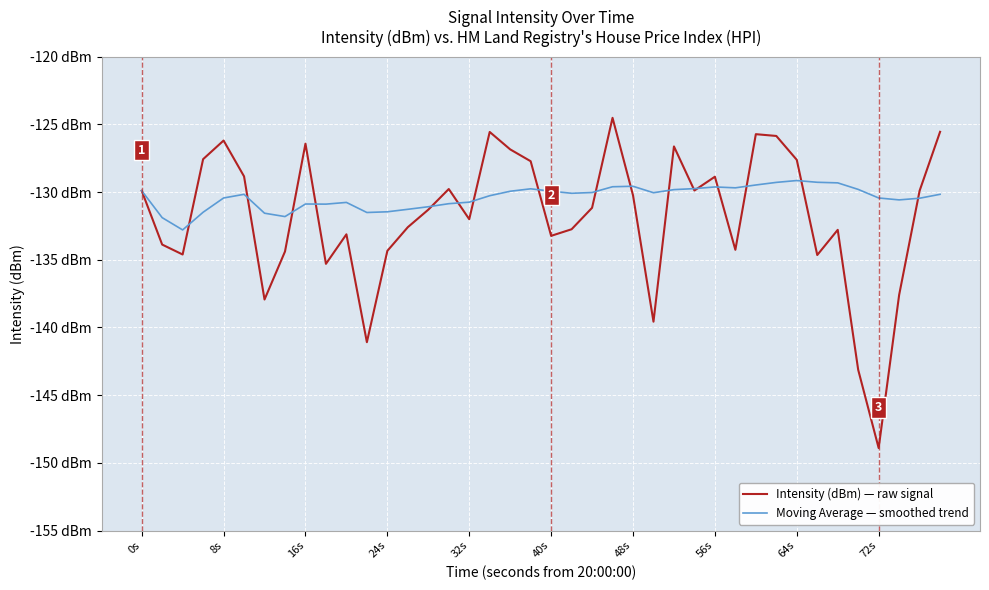

Which series has the largest range (max minus min)?

Intensity (dBm) — raw signal